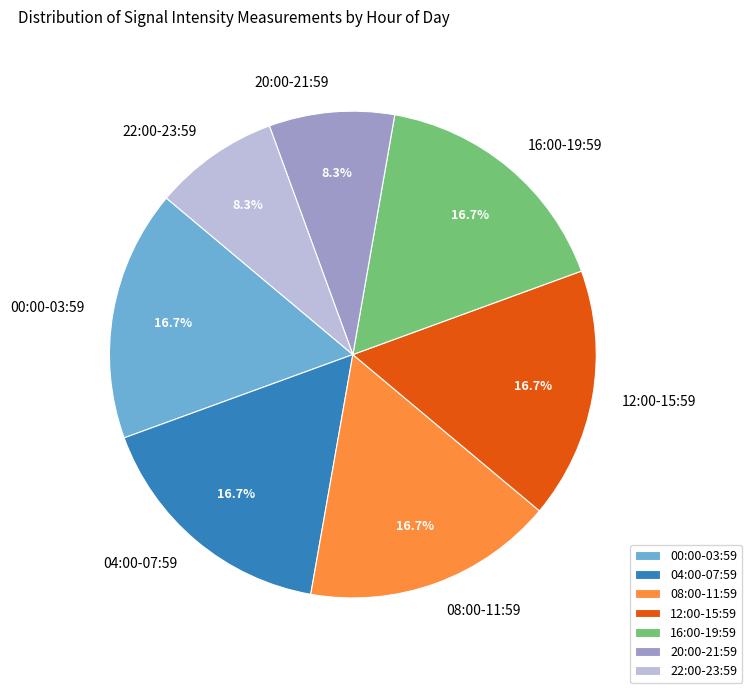

How much of the chart is everything except 00:00-03:59?

83.3%